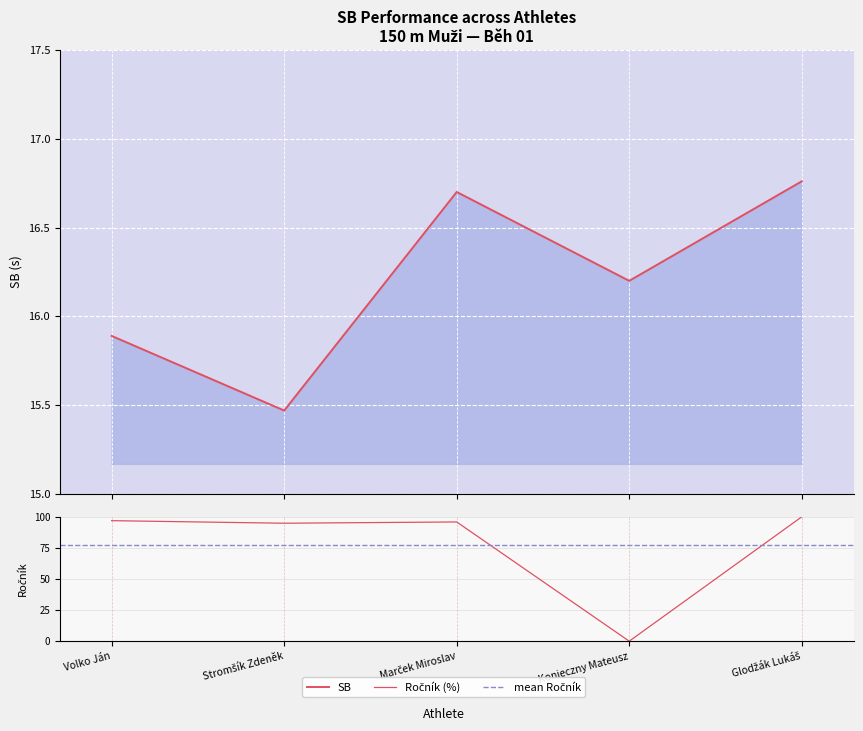

Where does the data first go above 16?

Marček Miroslav